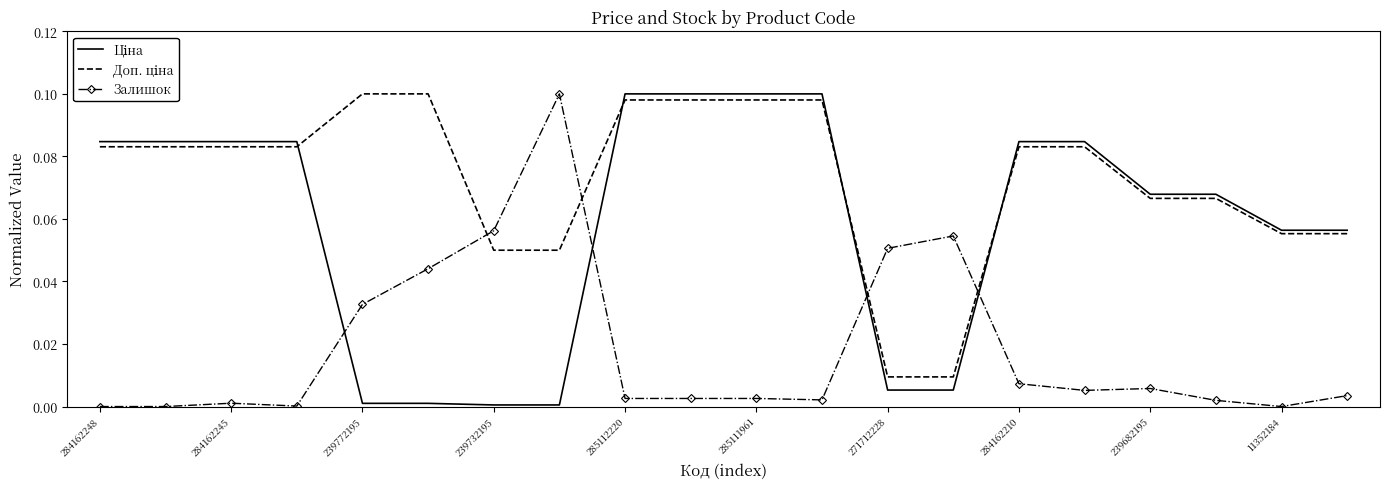

What is the label of the 14th point from the left?

13